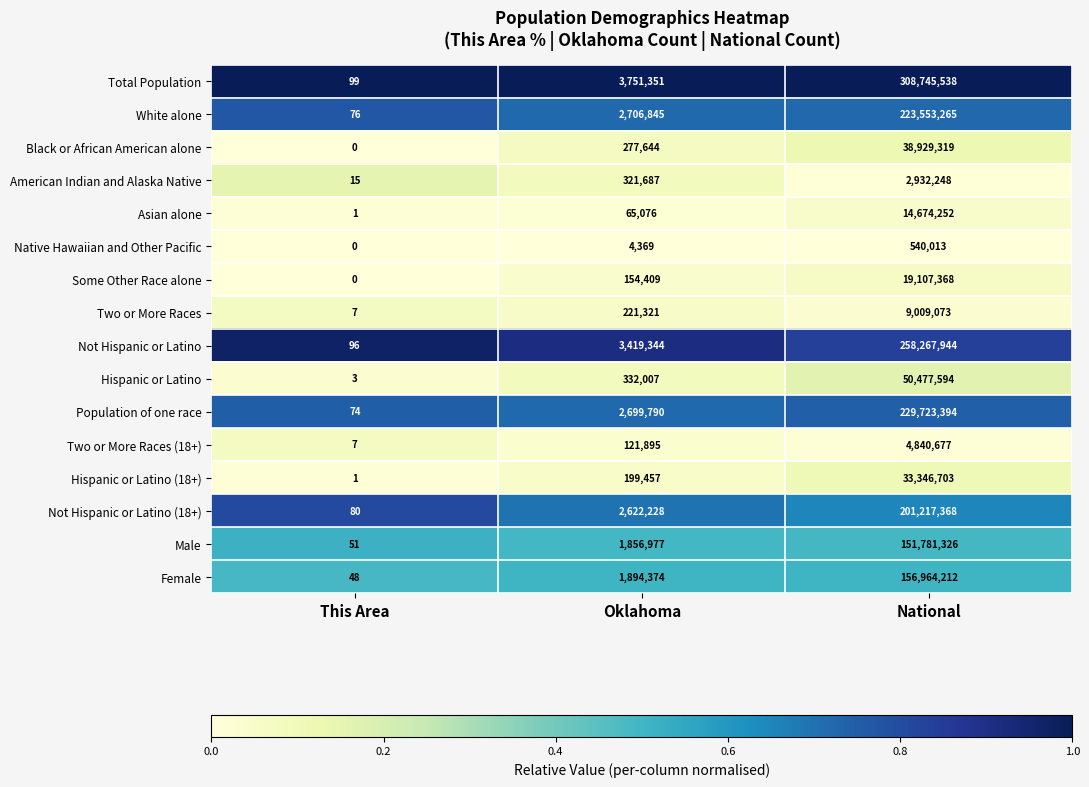

Rank the series at National from lowest to highest value.

Native Hawaiian and Other Pacific, American Indian and Alaska Native, Two or More Races (18+), Two or More Races, Asian alone, Some Other Race alone, Hispanic or Latino (18+), Black or African American alone, Hispanic or Latino, Male, Female, Not Hispanic or Latino (18+), White alone, Population of one race, Not Hispanic or Latino, Total Population